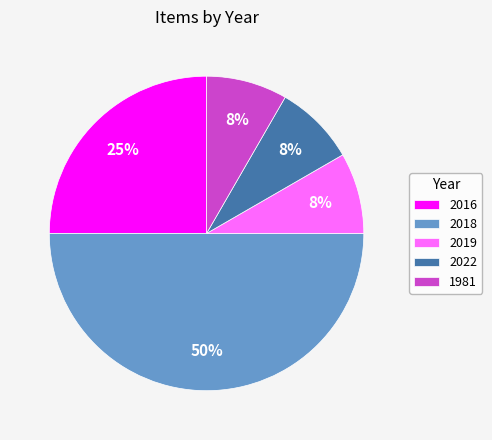

To the nearest percent, what percentage of the pie is 2019?

8%